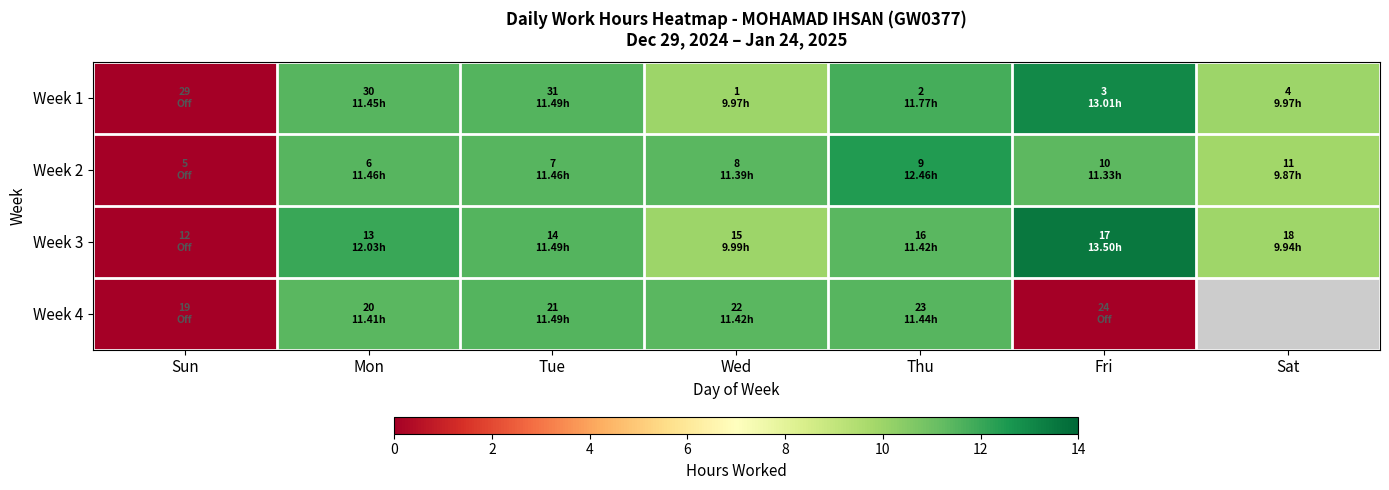

How many data points in Week 1 are less than 11?

3